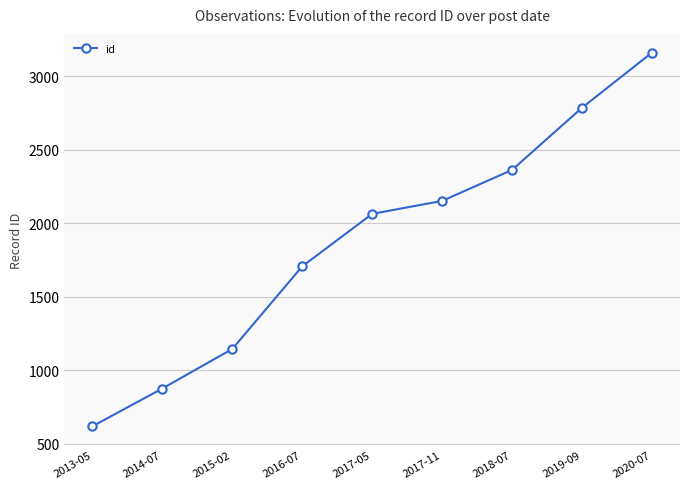

True or false: there are more than 1 points higher than both neighbors.

False